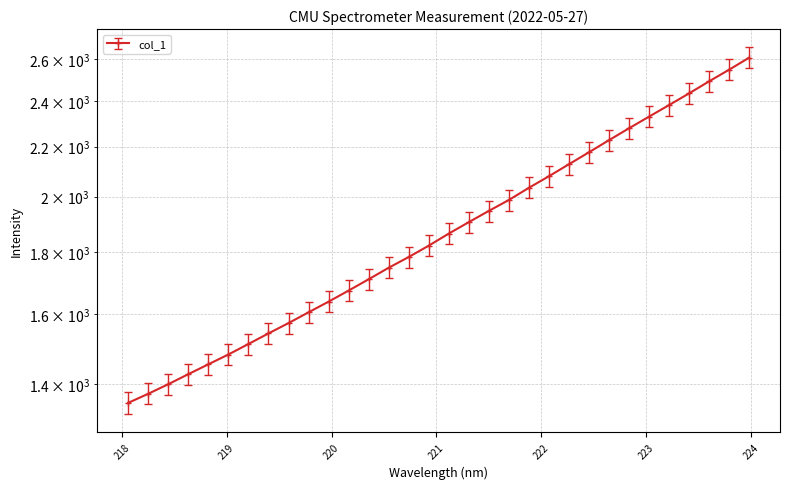

What is the maximum value shown in the chart?

2605.1